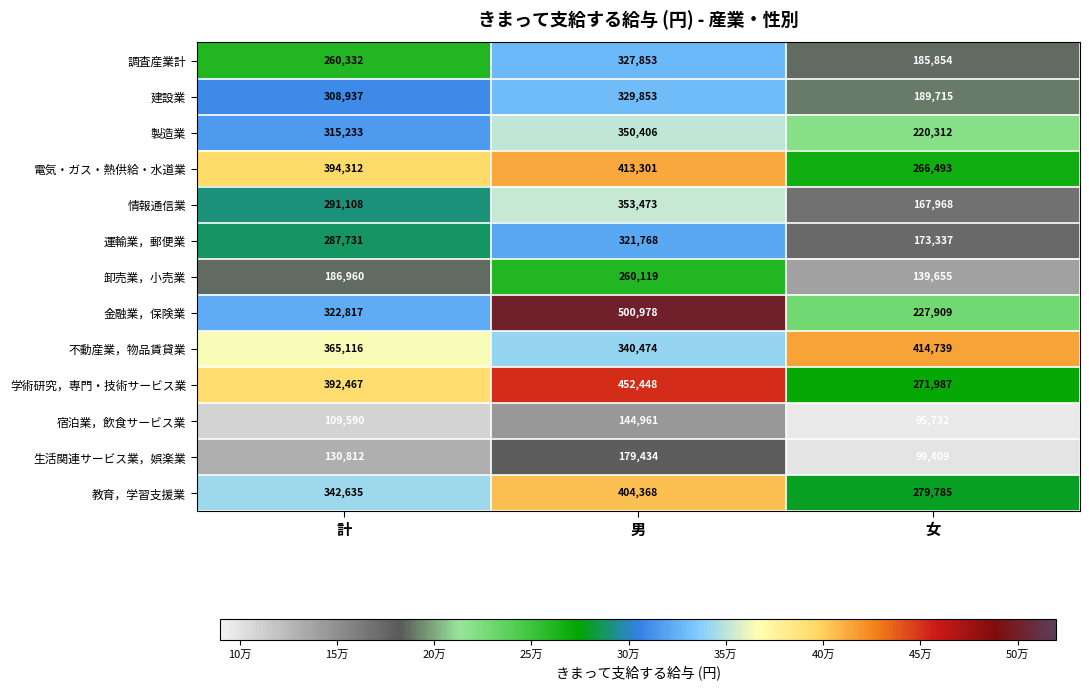

Which series has the largest range (max minus min)?

金融業，保険業